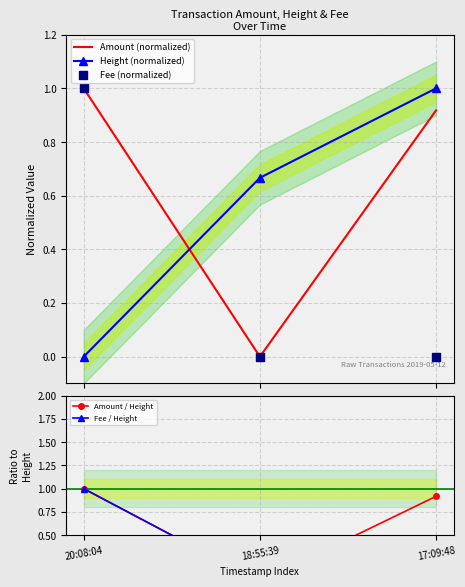

Is the value of Height (normalized) at 18:55:39 greater than the value of Fee / Height at 18:55:39?

Yes